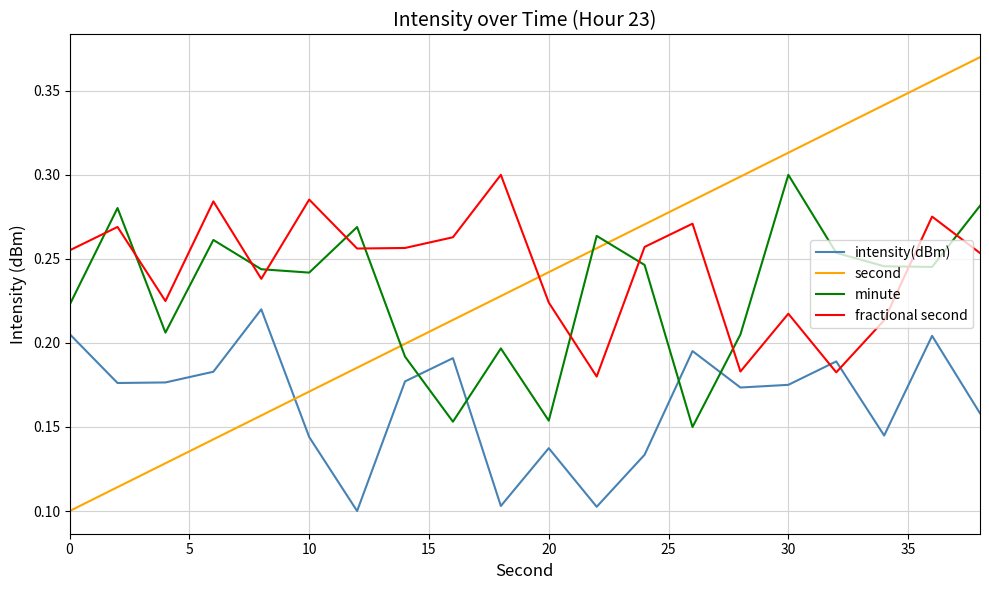

Which series has the widest spread of values?

second